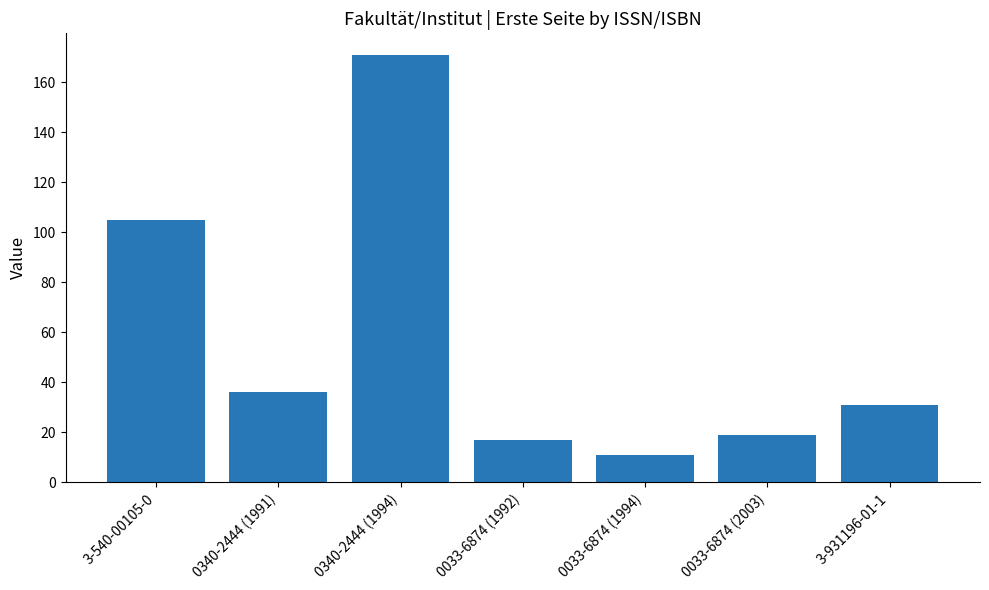

What is the maximum value shown in the chart?

171